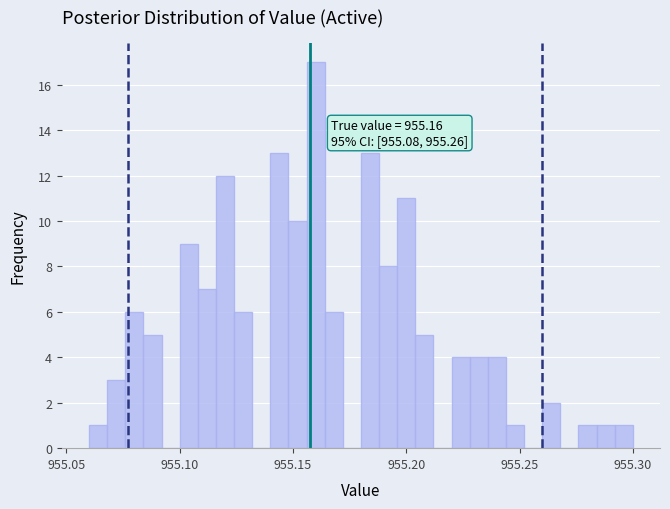

Read against the x-axis, roughly where is the centre of the tallest bar?

955.160